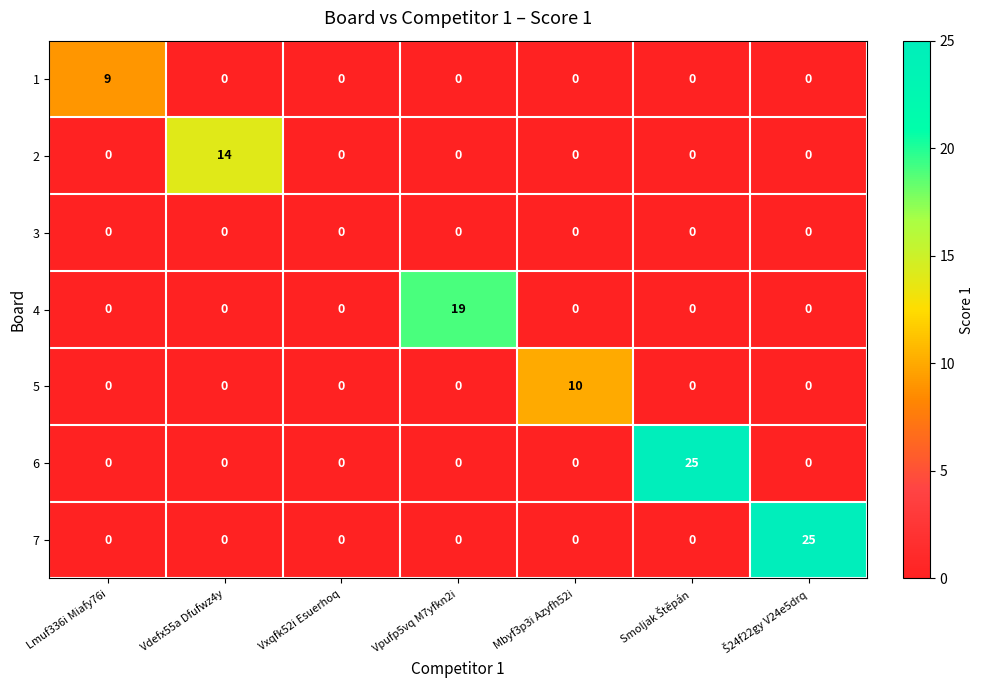

How many positive values does the 2 series have?

1